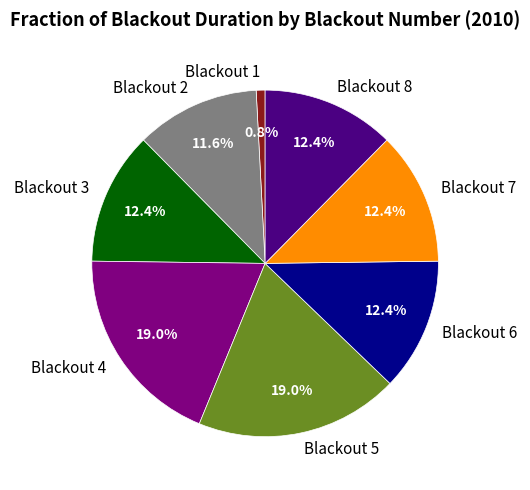

How many segments does this pie chart have?

8